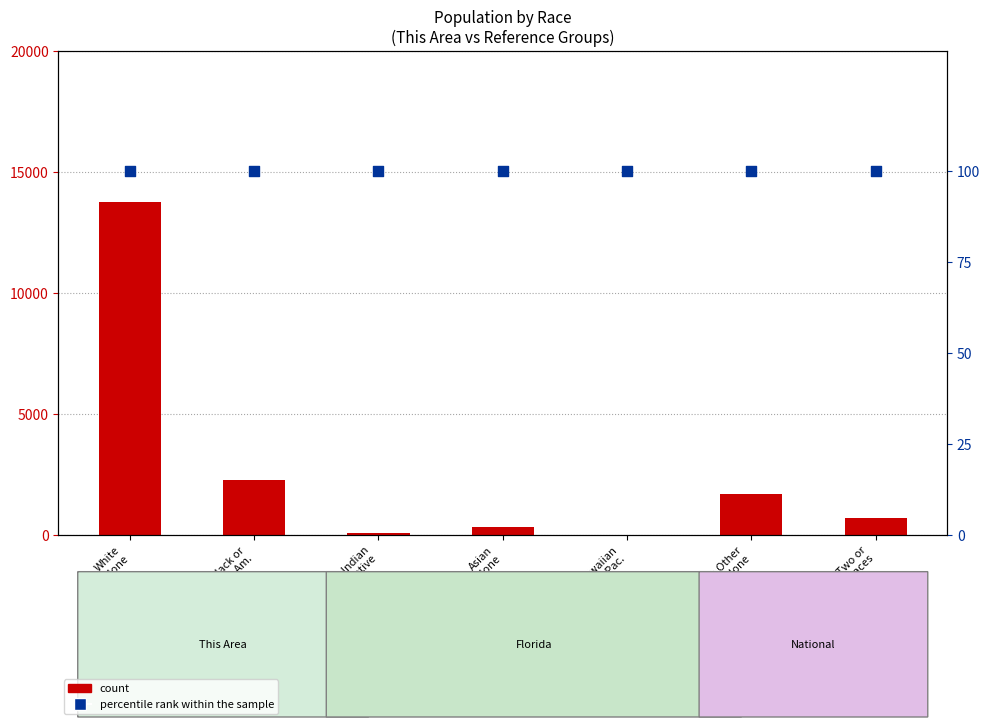

Which series reaches the minimum Y coordinate?

This Area (count)